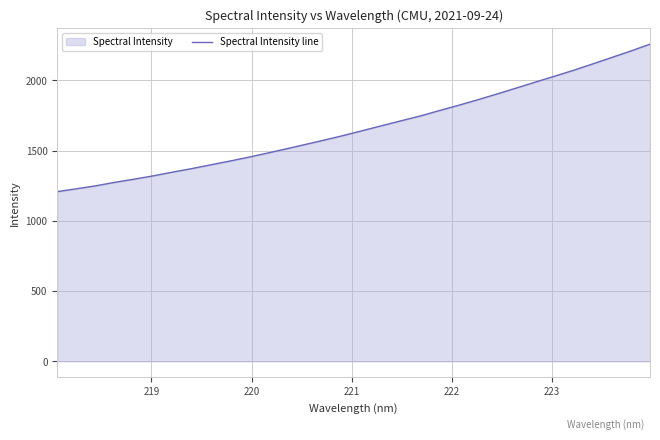

What is the smallest value displayed?

1208.1